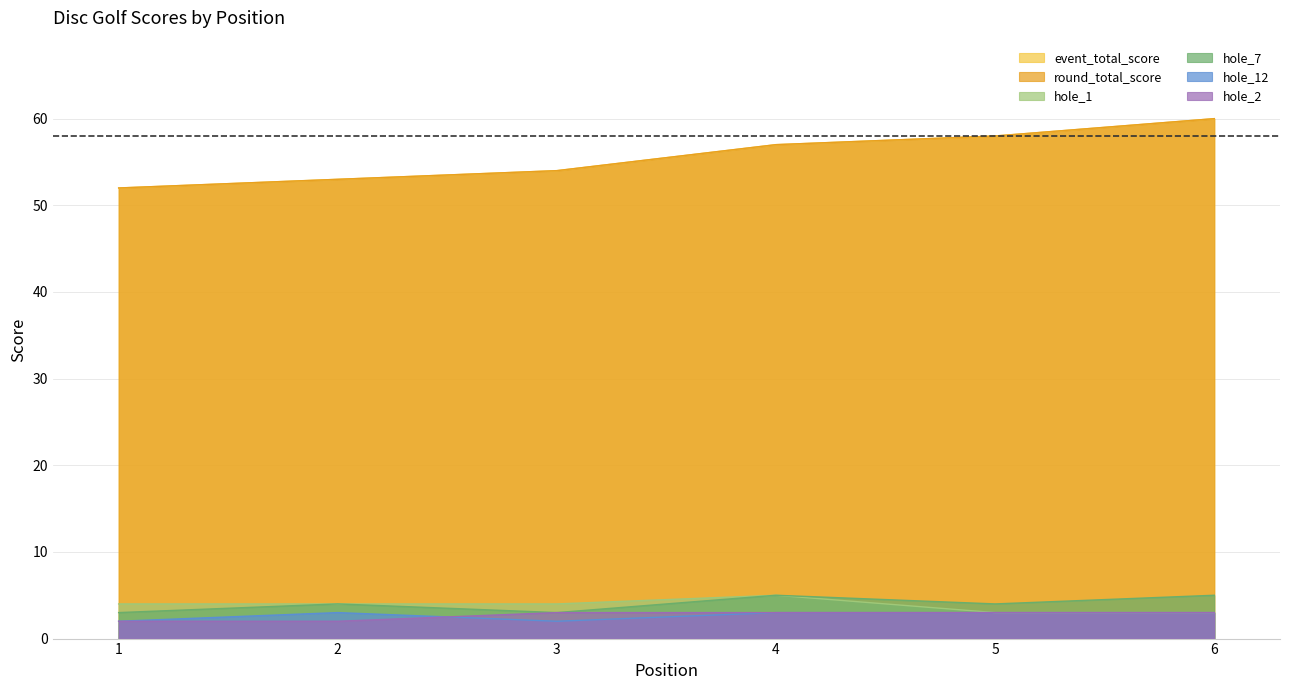

What is the value of the round_total_score point at the 4th from the left?

57